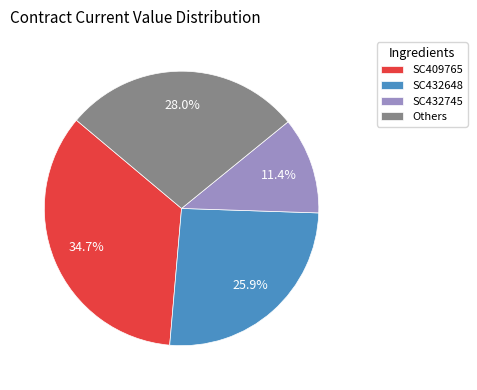

Is Others the majority of the pie?

No